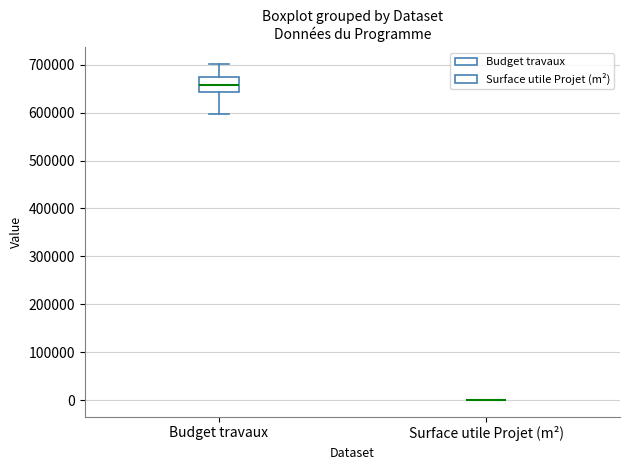

Reading left to right, read every box against the y-axis: the position of its median line, the range the box covers, and the ends of its whiskers. The values are not printed on the chart, so give them approximately, as read against the axis.

Budget travaux: median 660000, box 640000 to 670000, whiskers 600000 to 700000
Surface utile Projet (m²): box collapsed to a line at 0, whiskers 0 to 0